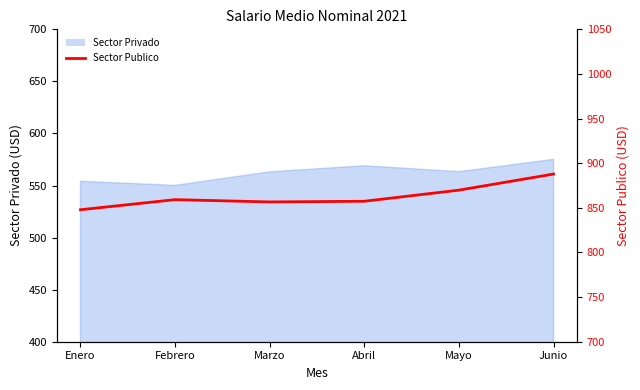

How many data points are above 859?

3